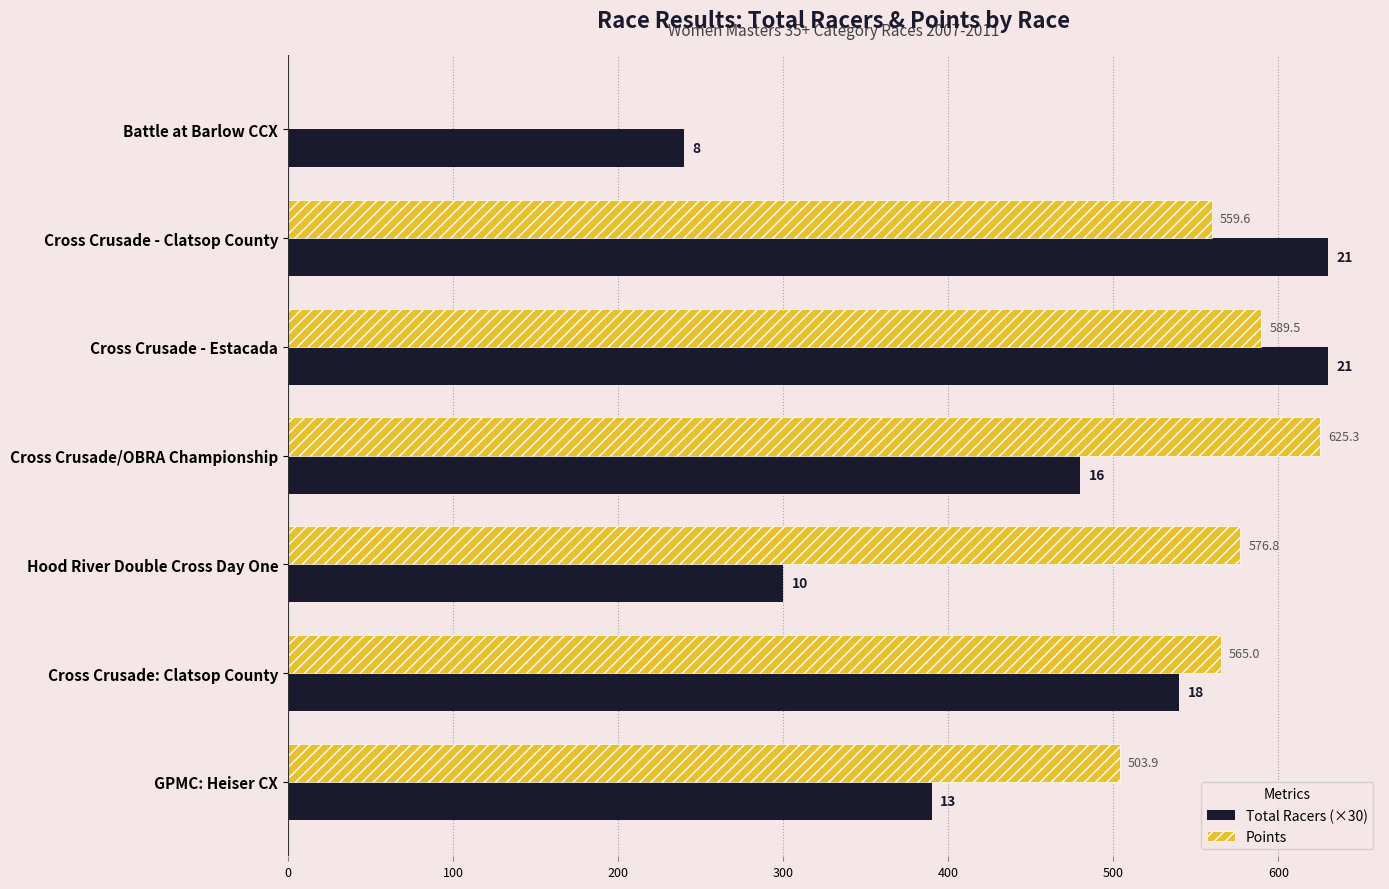

What is the maximum value shown in the chart?

630.0